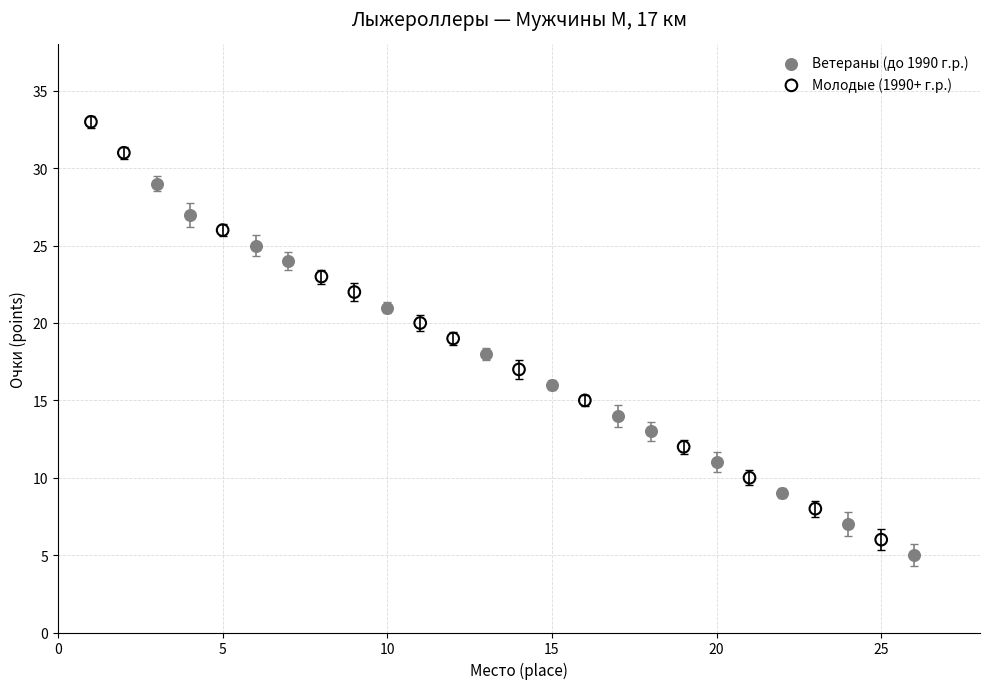

Which series reaches the maximum Y coordinate?

Молодые (1990+ г.р.)